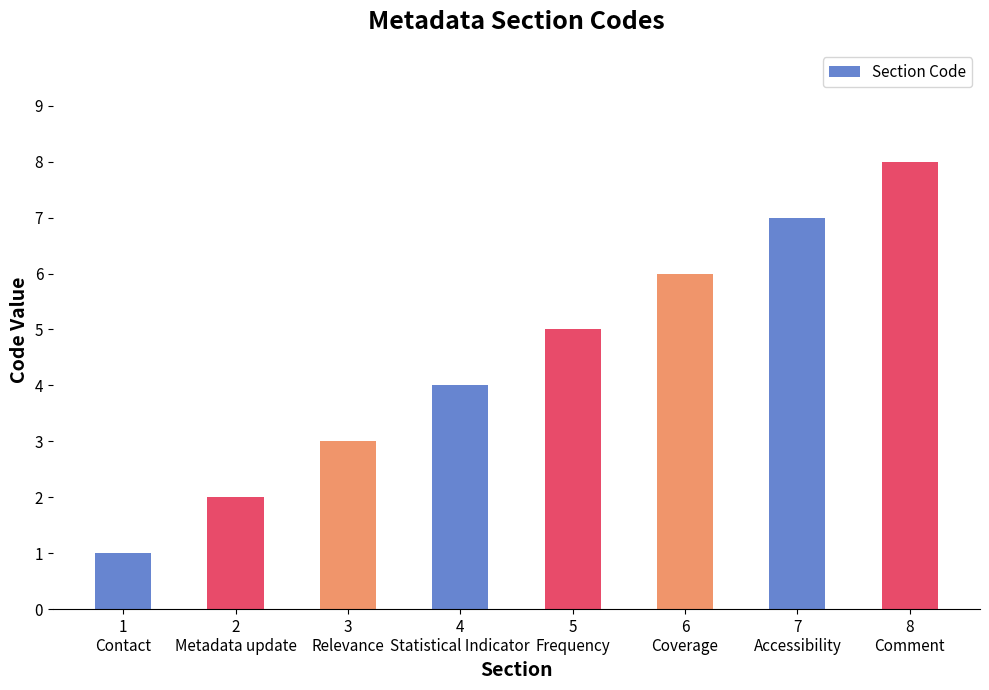

What is the smallest value displayed?

1